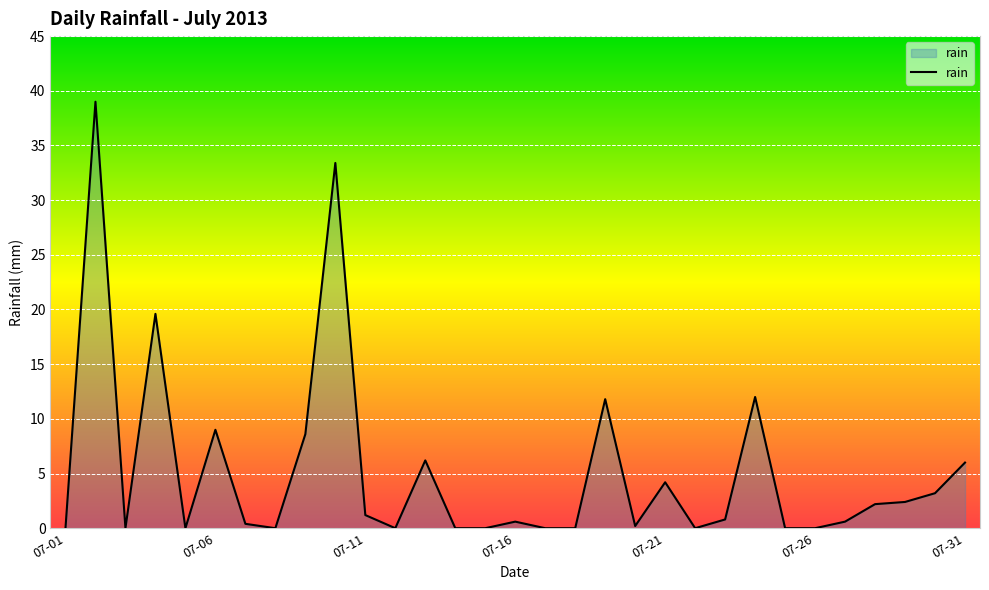

Rank the categories by value from lowest to highest.

2013-07-01, 2013-07-03, 2013-07-05, 2013-07-08, 2013-07-12, 2013-07-14, 2013-07-15, 2013-07-17, 2013-07-18, 2013-07-22, 2013-07-25, 2013-07-26, 2013-07-20, 2013-07-07, 2013-07-16, 2013-07-27, 2013-07-23, 2013-07-11, 2013-07-28, 2013-07-29, 2013-07-30, 2013-07-21, 2013-07-31, 2013-07-13, 2013-07-09, 2013-07-06, 2013-07-19, 2013-07-24, 2013-07-04, 2013-07-10, 2013-07-02